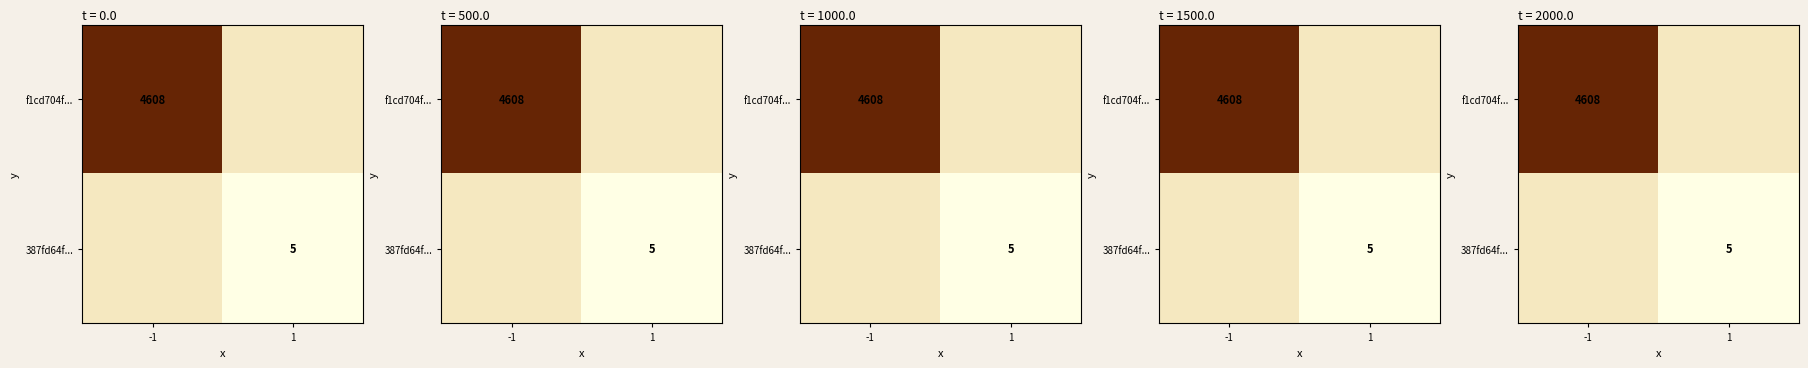

What value does the f1cd704f... series have at -1?

4608.0